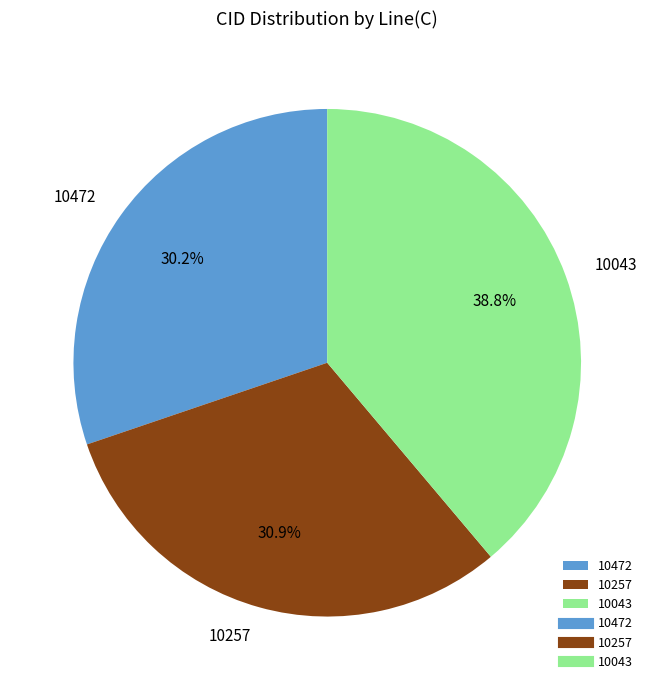

To the nearest percent, what is the difference between the 10043 and 10472 slice percentages?

9%